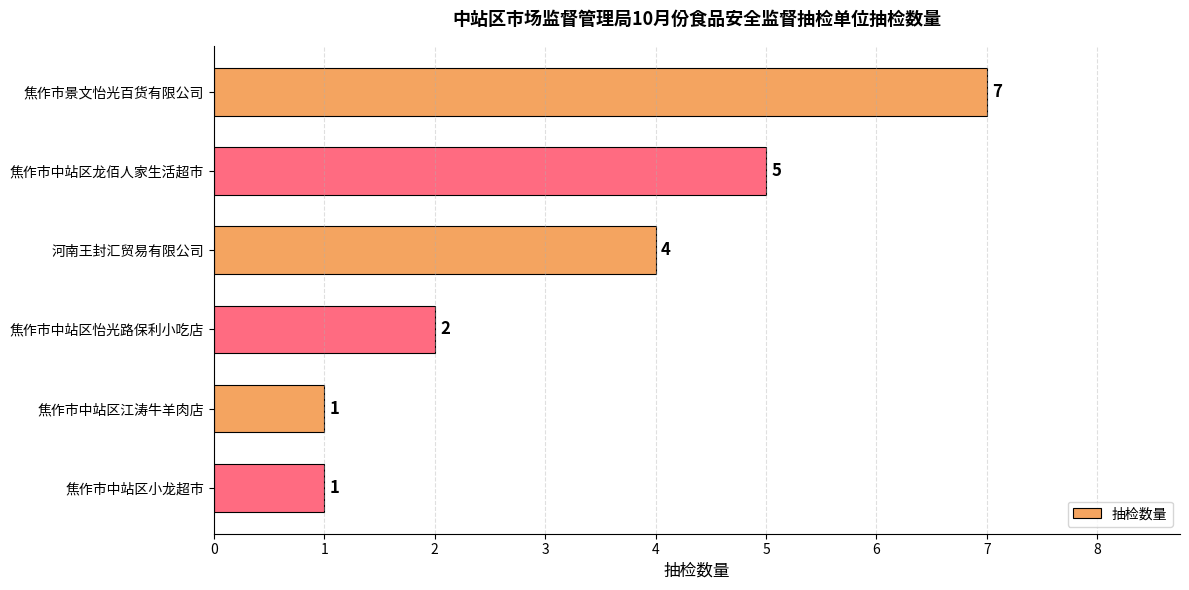

The chart shows a value of 10 at 焦作市景文怡光百货有限公司. True or false?

False